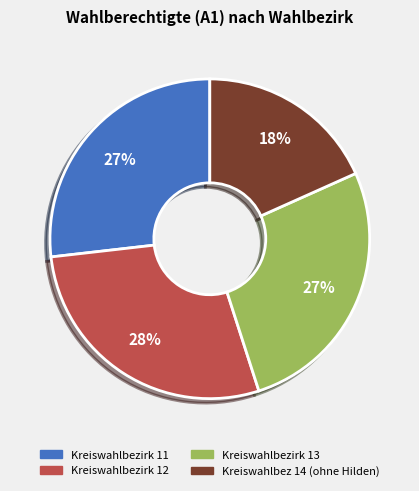

How many segments does this pie chart have?

4